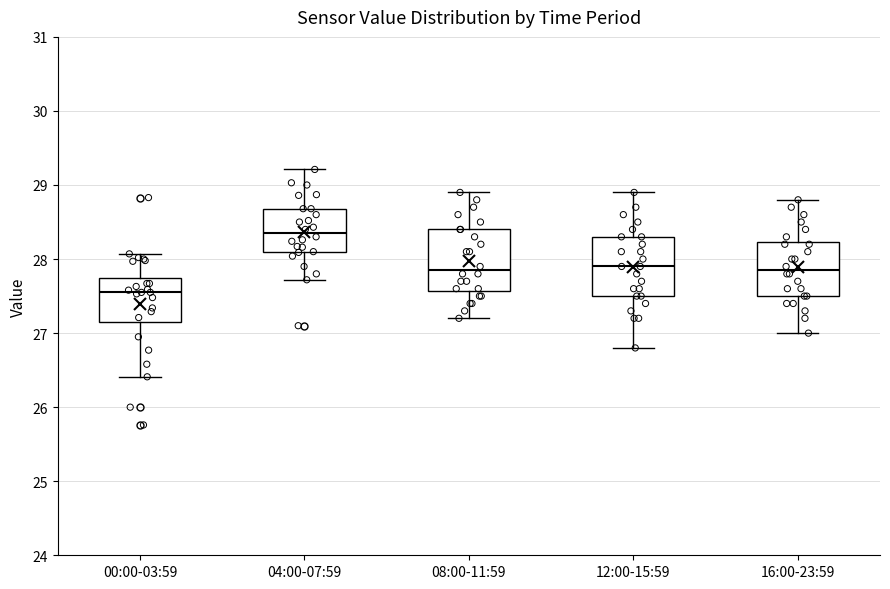

Reading left to right, read every box against the y-axis: the position of its median line, the range the box covers, and the ends of its whiskers. The values are not printed on the chart, so give them approximately, as read against the axis.

00:00-03:59: median 27.6, box 27.1 to 27.7, whiskers 26.4 to 28.1
04:00-07:59: median 28.4, box 28.1 to 28.7, whiskers 27.7 to 29.2
08:00-11:59: median 27.9, box 27.6 to 28.4, whiskers 27.2 to 28.9
12:00-15:59: median 27.9, box 27.5 to 28.3, whiskers 26.8 to 28.9
16:00-23:59: median 27.9, box 27.5 to 28.2, whiskers 27.0 to 28.8